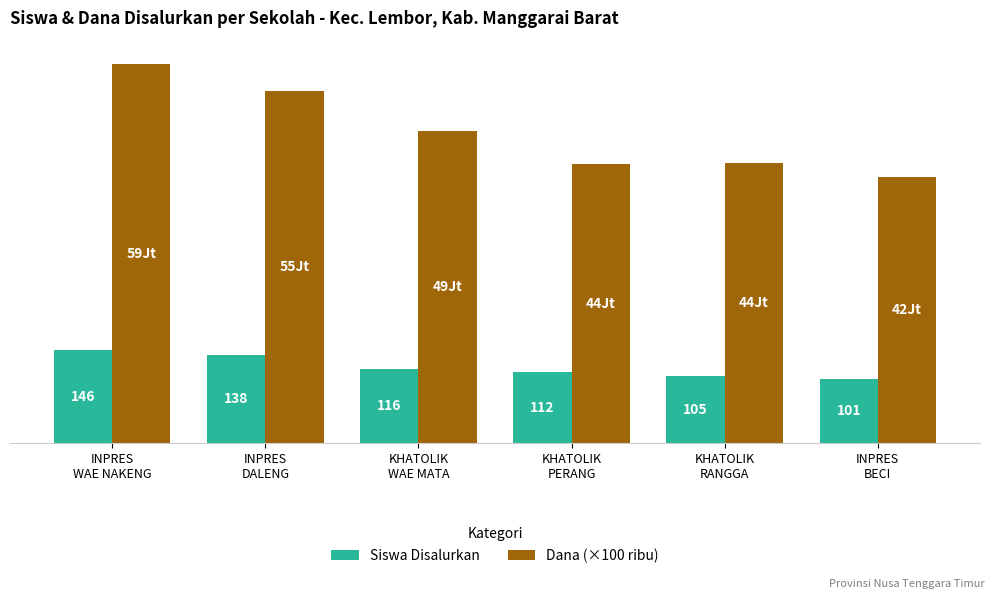

List the series in order of their overall mean, highest first.

Dana (×100 ribu), Siswa Disalurkan